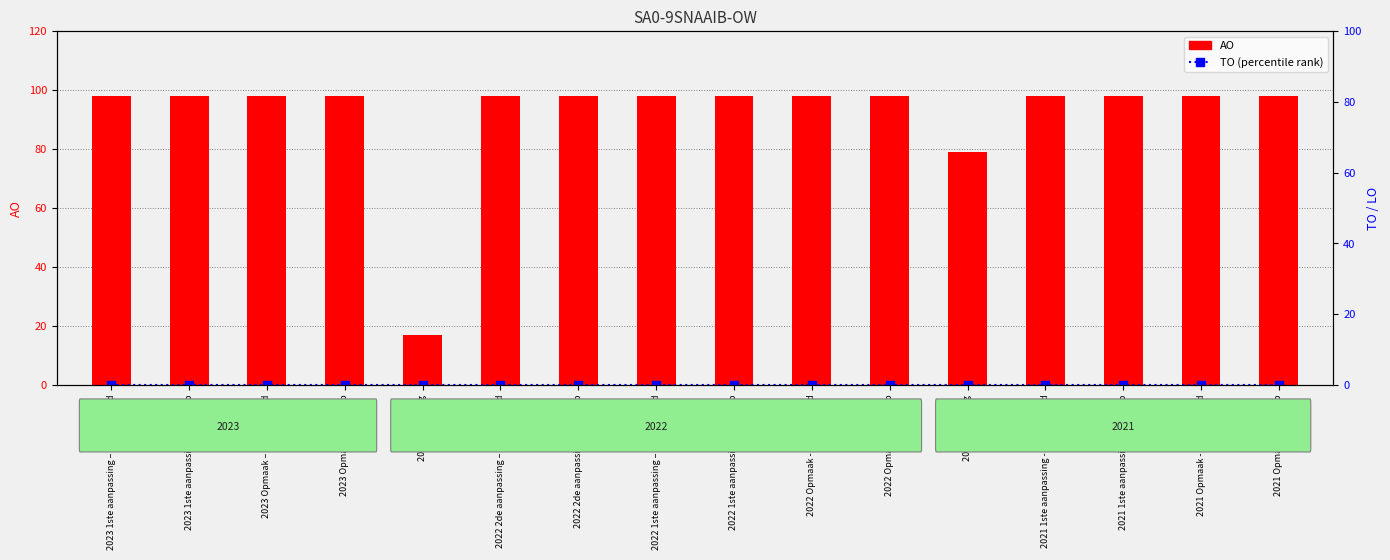

Reading left to right, transcribe all the data shown in this chart.

AO: 98	98	98	98	17	98	98	98	98	98	98	79	98	98	98	98
TO: 0	0	0	0	0	0	0	0	0	0	0	0	0	0	0	0